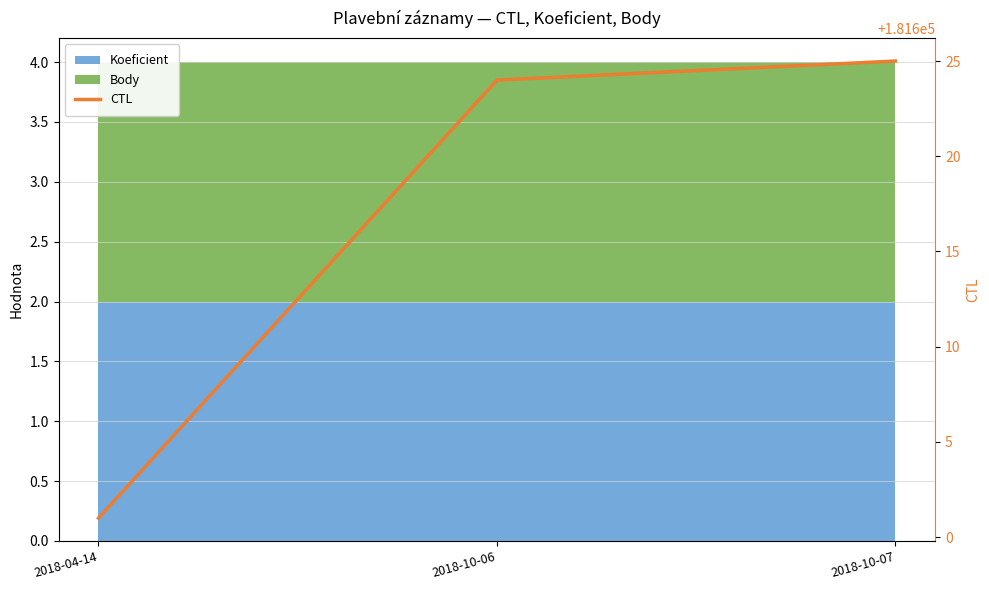

Reading left to right, what are all the values shown in this chart?

181601	181624	181625